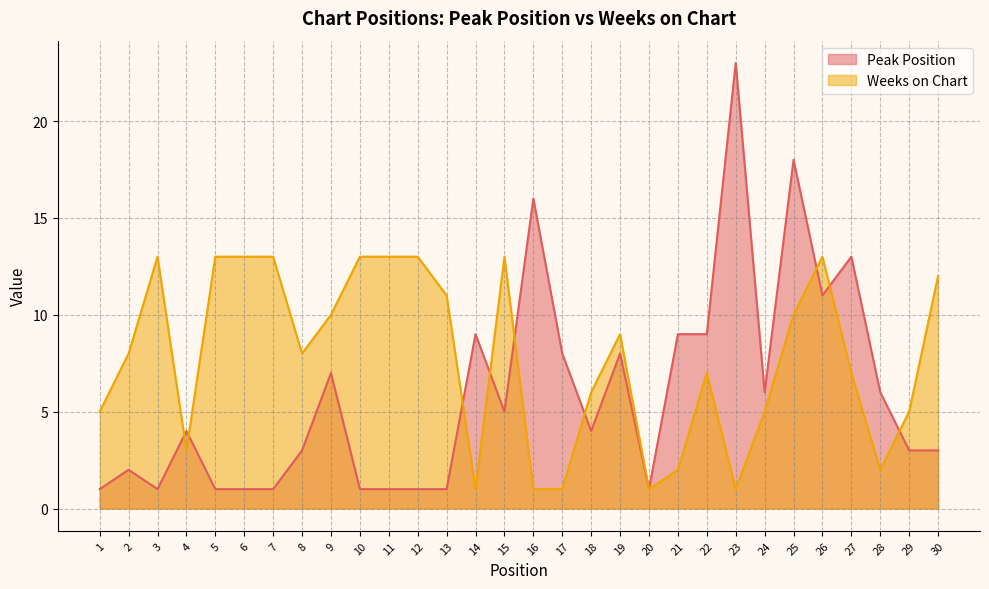

The Weeks on Chart series shows 16 at 9. True or false?

False